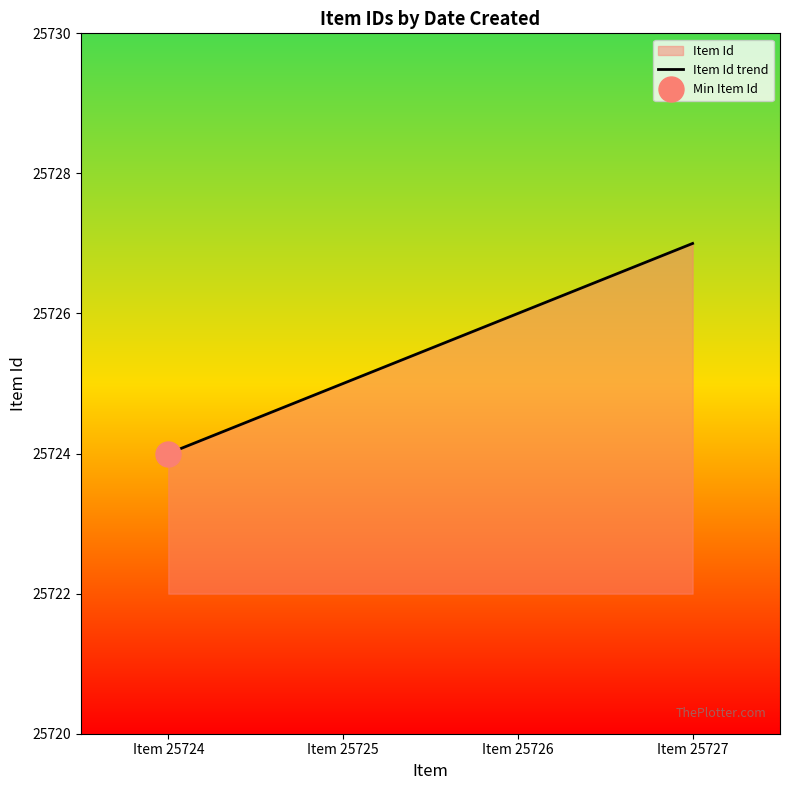

The value at Item 25726 is 25726. True or false?

True